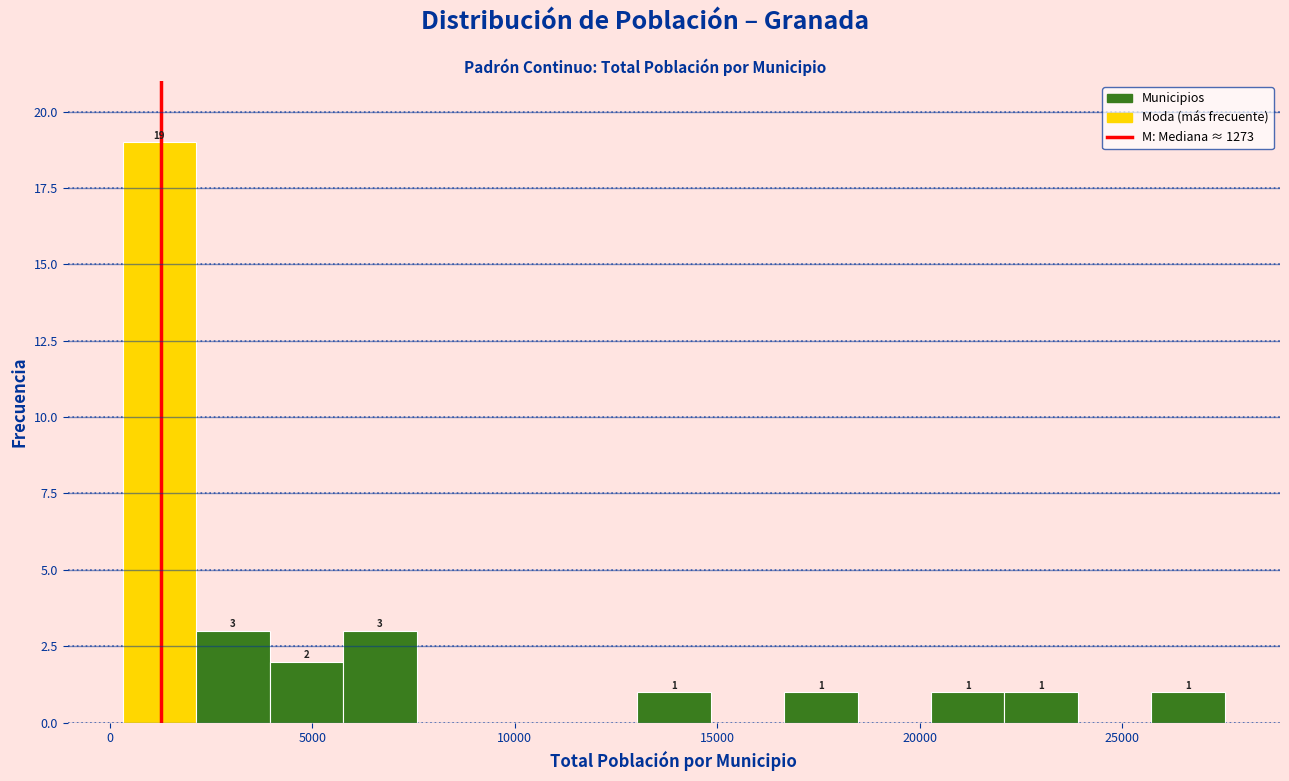

Read against the x-axis, roughly where is the centre of the tallest bar?

1000